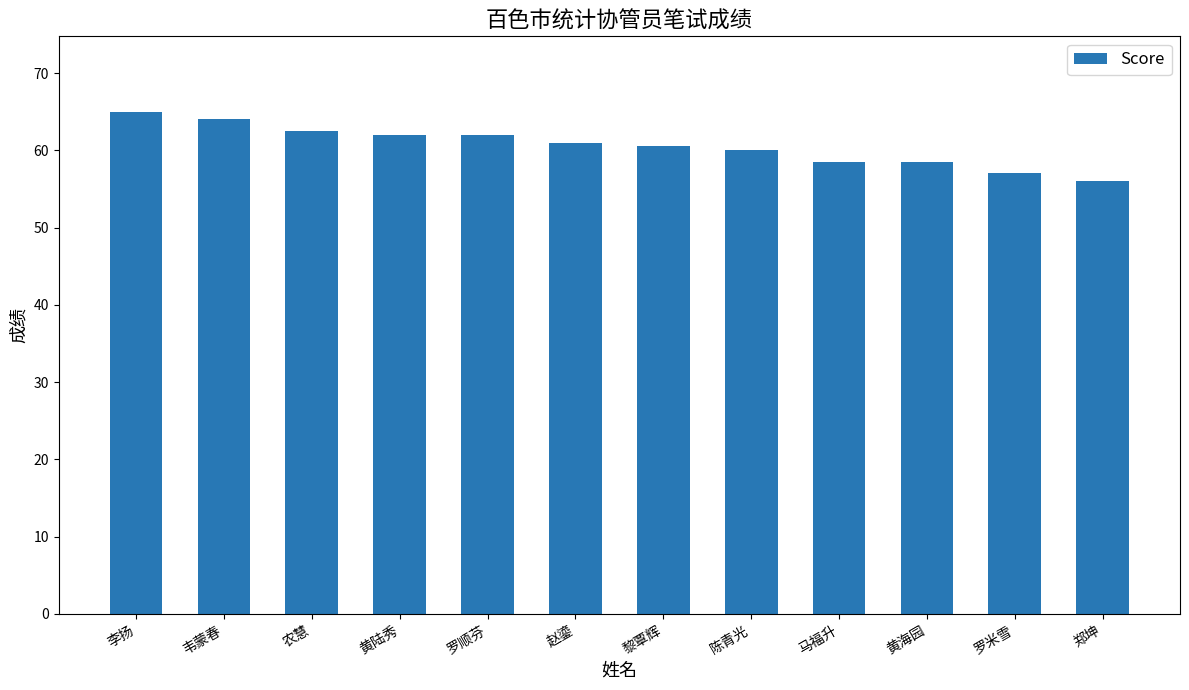

What is the approximate value at 李扬?

65.0